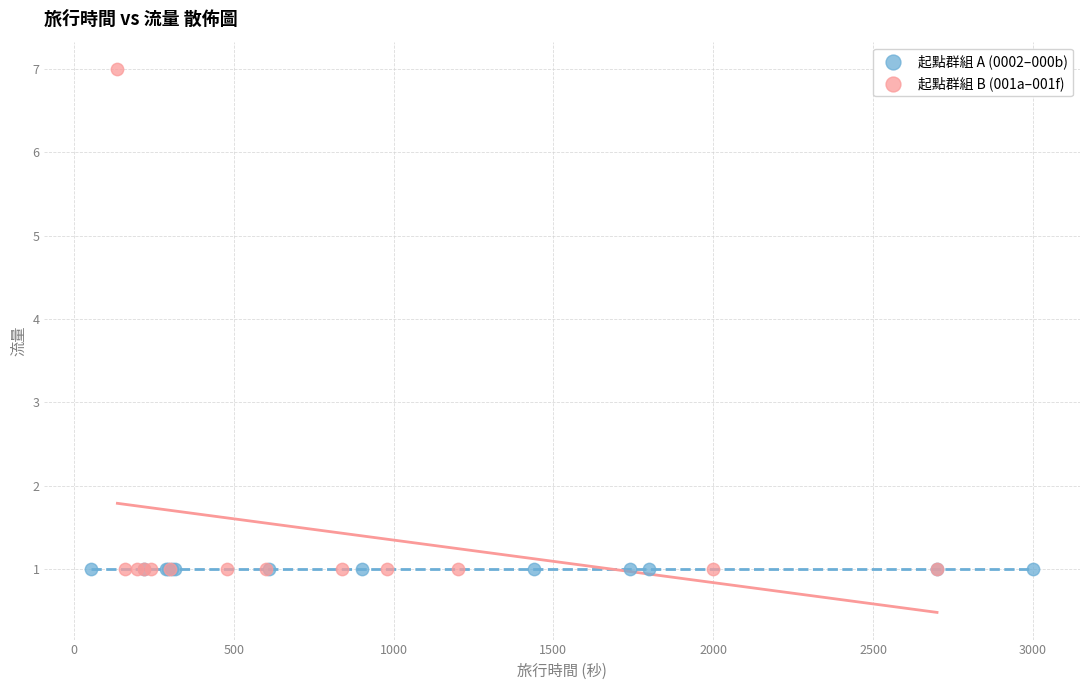

Which series reaches the maximum Y coordinate?

起點群組 B (001a–001f)